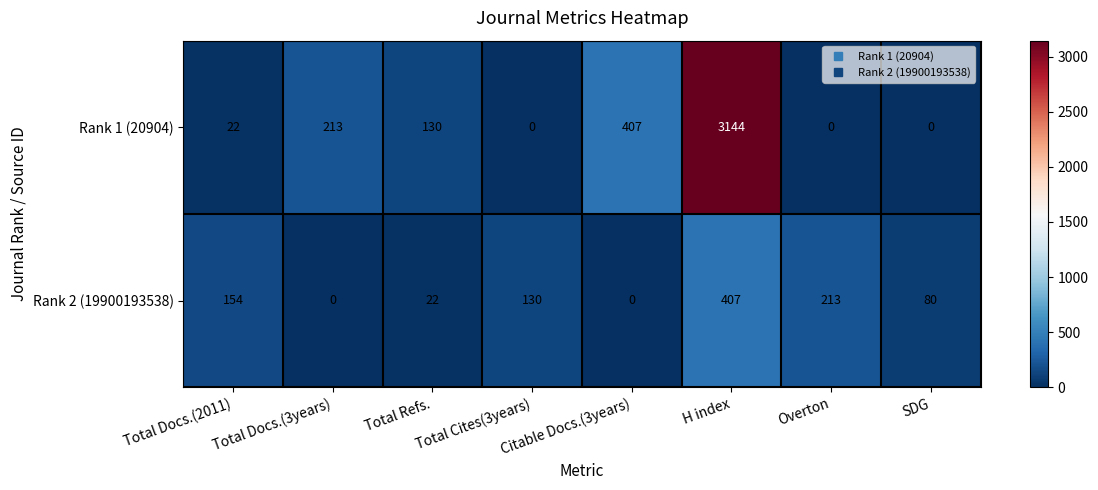

What is the maximum value shown in the chart?

3144